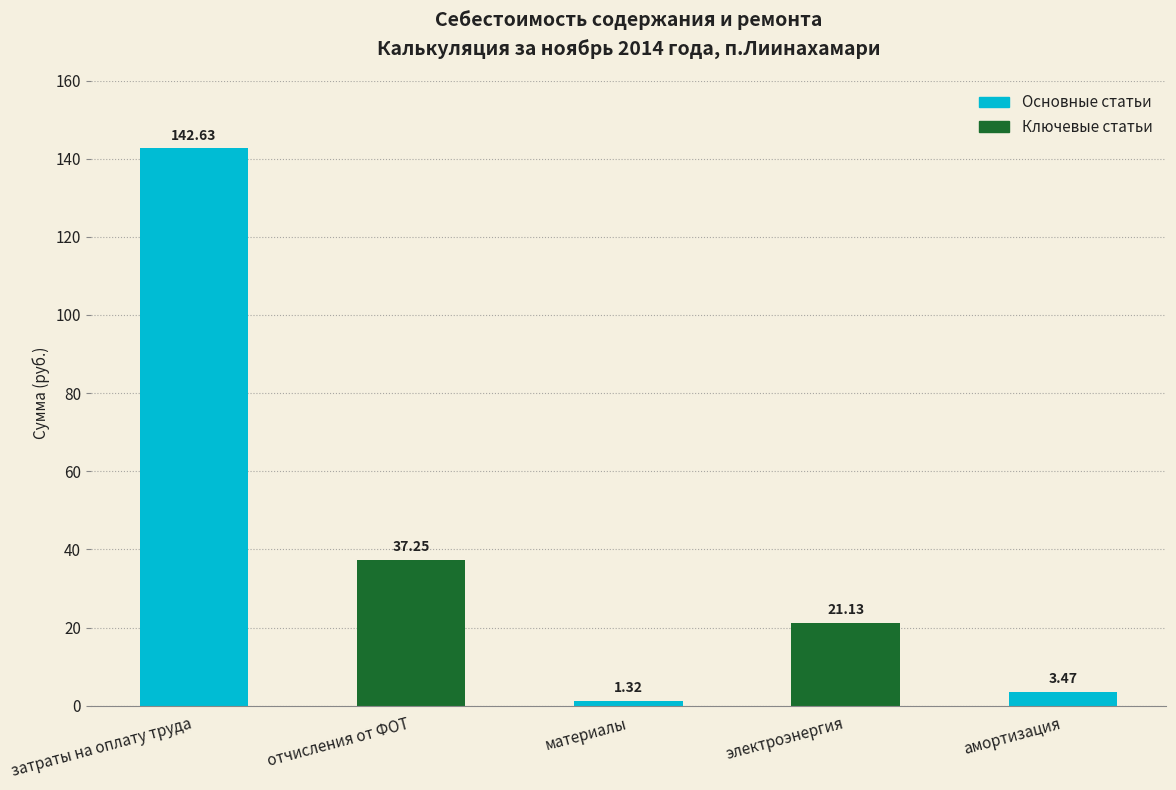

What is the label of the 1st bar from the left?

затраты на оплату труда